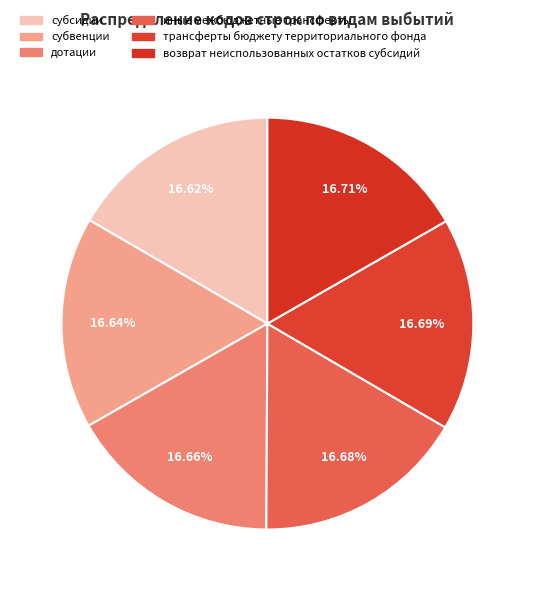

To the nearest percent, what portion does трансферты бюджету территориального фонда represent?

17%